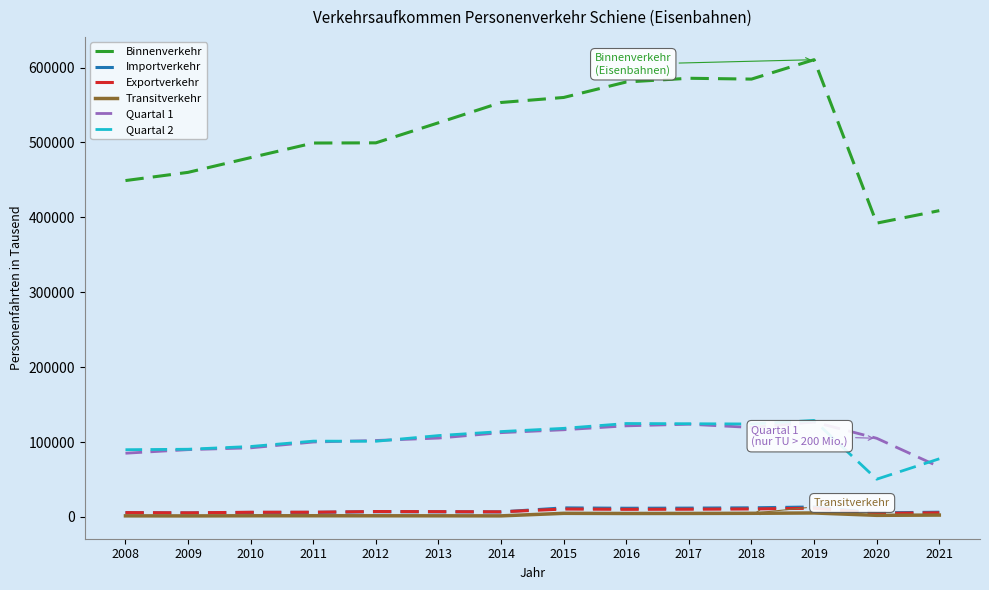

What is the maximum value shown in the chart?

610554